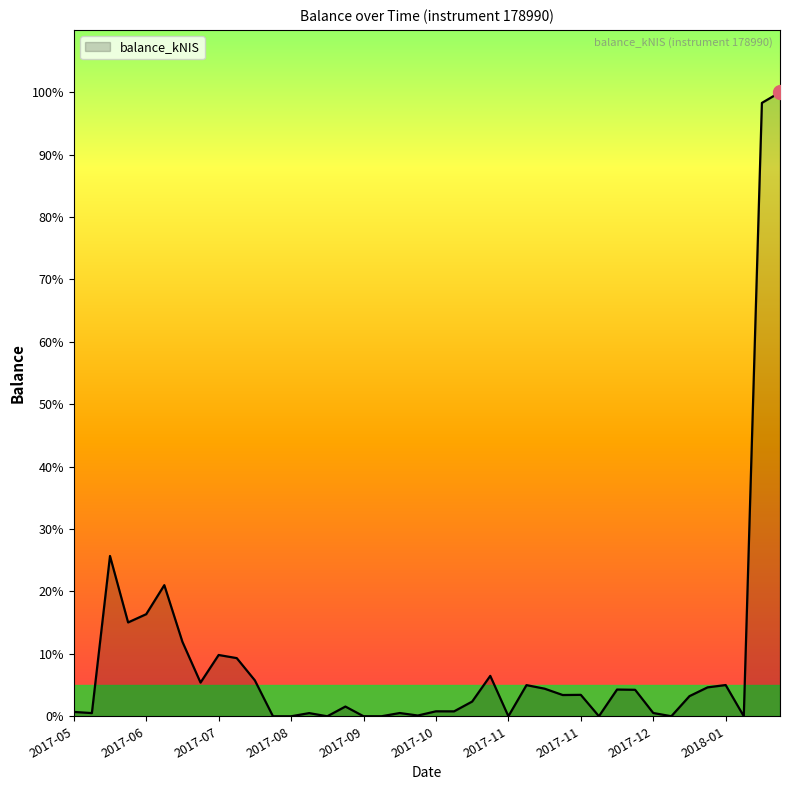

What is the label of the 37th point from the right?

2017-06-08